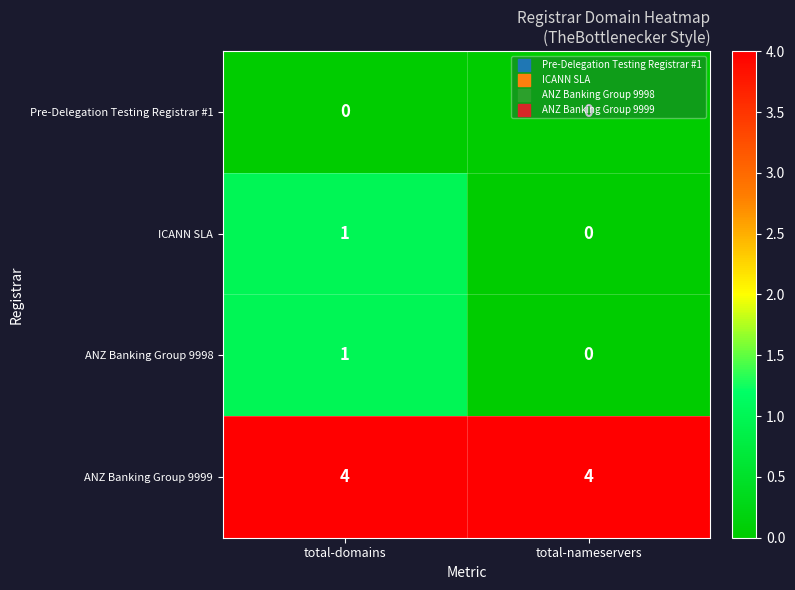

List the labels in order of ANZ Banking Group 9998 value, largest first.

total-domains, total-nameservers